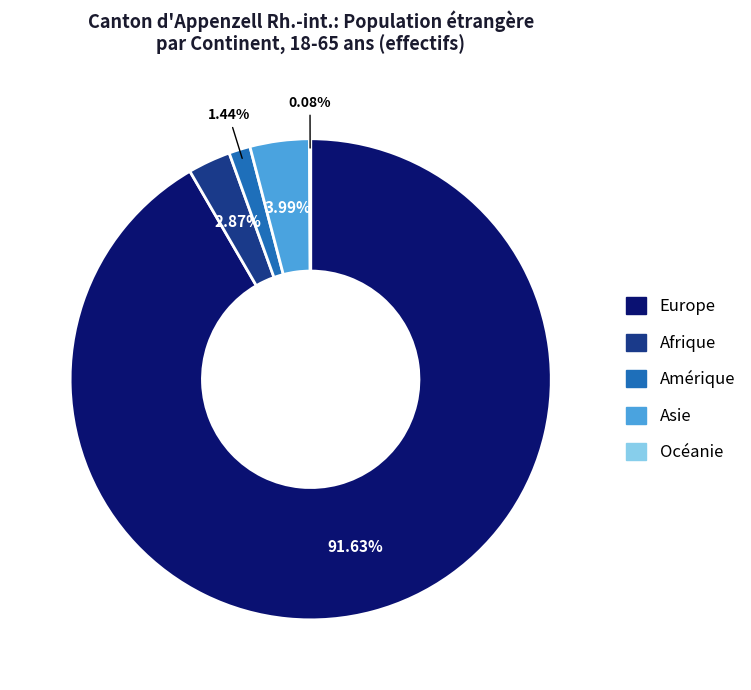

Combined, what portion of the pie is Amérique and Afrique?

4.3%